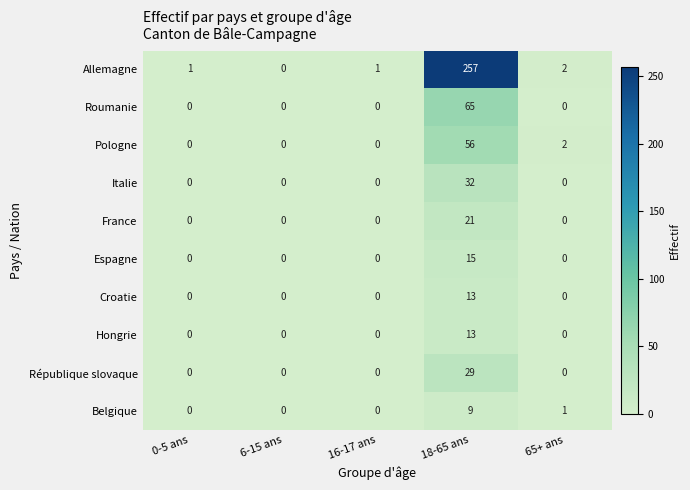

At which category is the sum across all series the highest?

18-65 ans